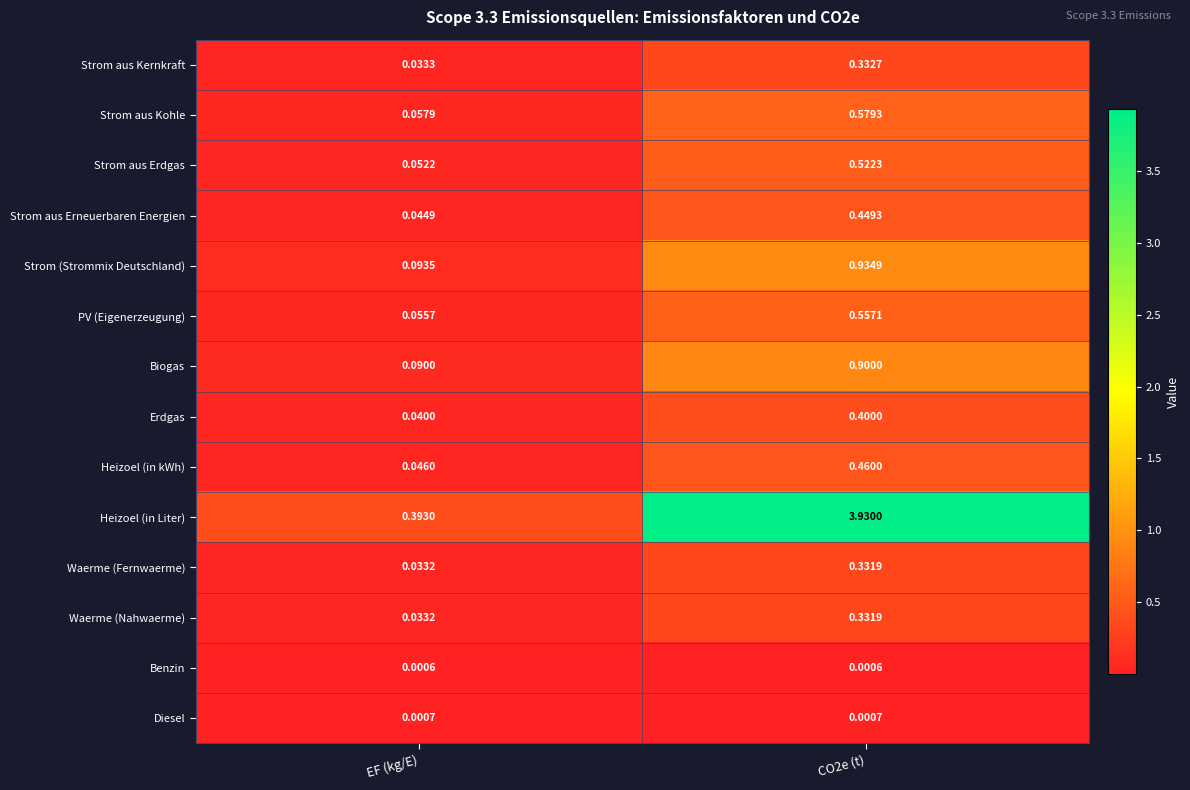

Which series has the largest total across all categories?

Heizoel (in Liter)